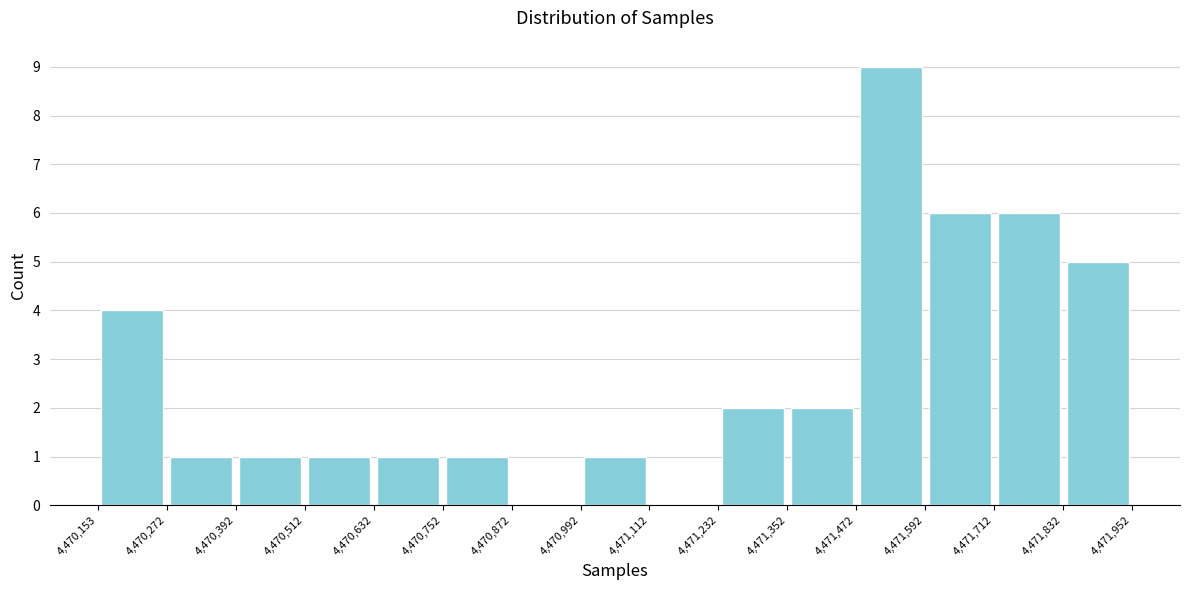

Reading left to right, list every bar in this chart as the range it spans on the x-axis followed by its height. The values are not printed on the chart, so give them approximately, as read against the axis.

4,470,153 to 4,470,272: 4
4,470,272 to 4,470,392: 1
4,470,392 to 4,470,512: 1
4,470,512 to 4,470,632: 1
4,470,632 to 4,470,752: 1
4,470,752 to 4,470,872: 1
4,470,872 to 4,470,992: 0
4,470,992 to 4,471,112: 1
4,471,112 to 4,471,232: 0
4,471,232 to 4,471,352: 2
4,471,352 to 4,471,472: 2
4,471,472 to 4,471,592: 9
4,471,592 to 4,471,712: 6
4,471,712 to 4,471,832: 6
4,471,832 to 4,471,952: 5